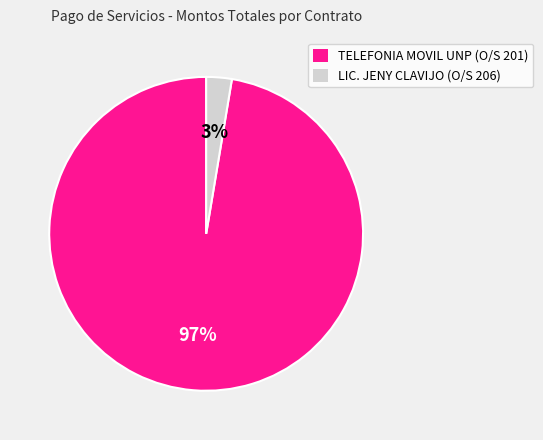

The LIC. JENY CLAVIJO (O/S 206) slice represents 3% of the pie. True or false?

True